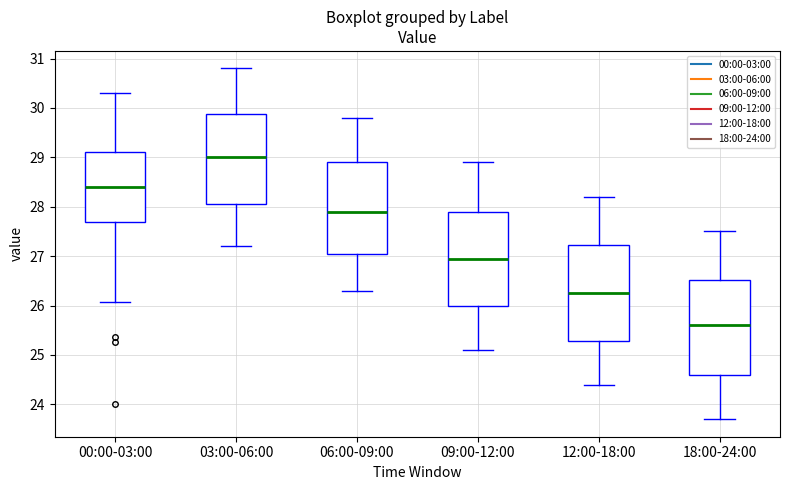

Reading left to right, read every box against the y-axis: the position of its median line, the range the box covers, and the ends of its whiskers. The values are not printed on the chart, so give them approximately, as read against the axis.

00:00-03:00: median 28.4, box 27.7 to 29.1, whiskers 26.1 to 30.3
03:00-06:00: median 29.0, box 28.1 to 29.9, whiskers 27.2 to 30.8
06:00-09:00: median 27.9, box 27.1 to 28.9, whiskers 26.3 to 29.8
09:00-12:00: median 27.0, box 26.0 to 27.9, whiskers 25.1 to 28.9
12:00-18:00: median 26.3, box 25.3 to 27.2, whiskers 24.4 to 28.2
18:00-24:00: median 25.6, box 24.6 to 26.5, whiskers 23.7 to 27.5